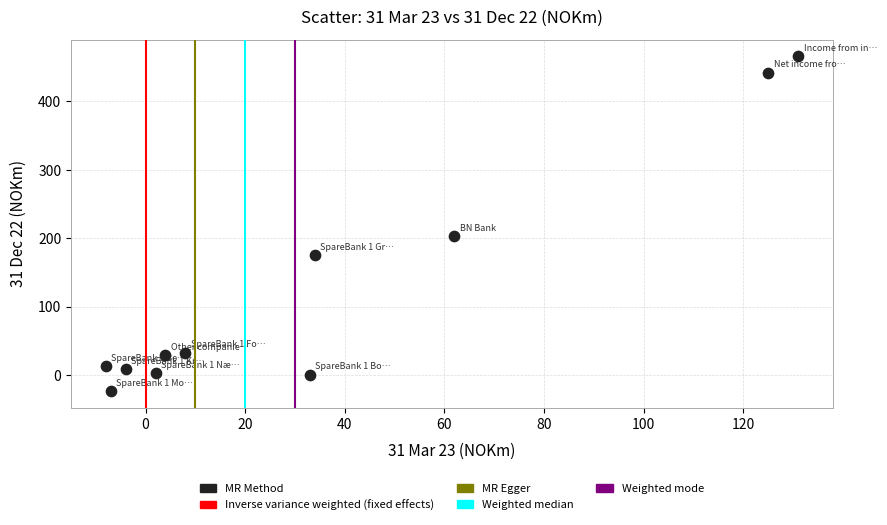

What Y value in the scatter plot is closest to 221?

203